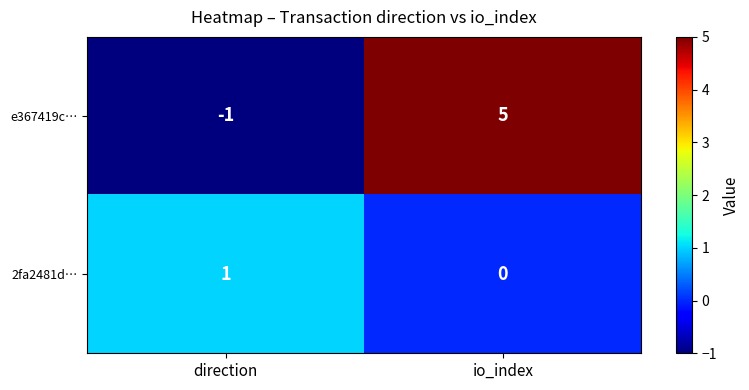

Is it true that e367419c… equals 0 at direction?

False